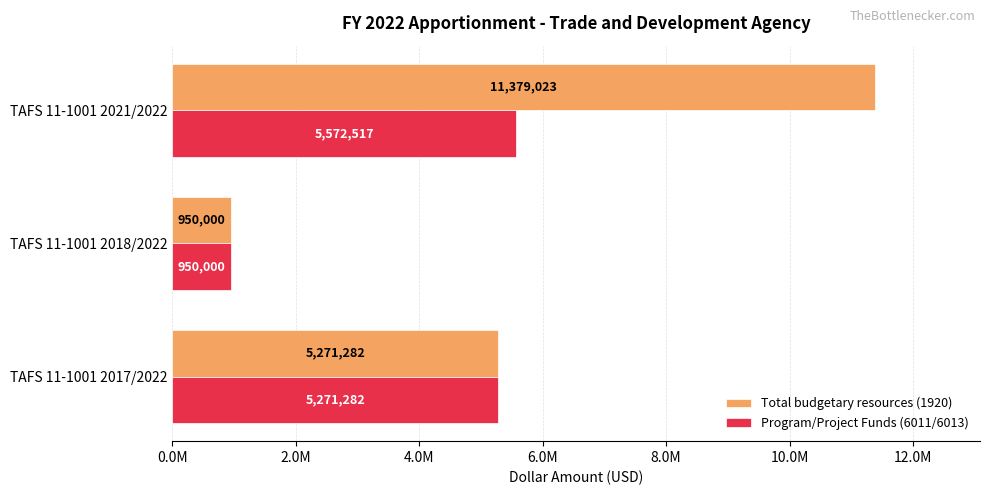

Which label corresponds to the largest value in the chart?

TAFS 11-1001 2021/2022